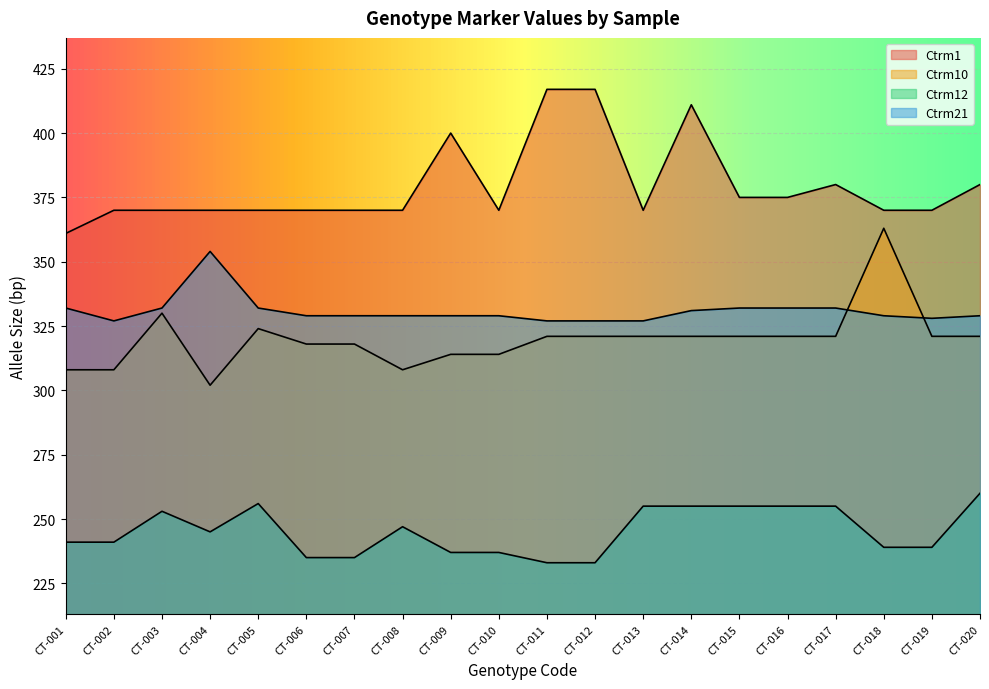

Reading left to right, what are all the values shown in this chart?

Ctrm1: 361	370	370	370	370	370	370	370	400	370	417	417	370	411	375	375	380	370	370	380
Ctrm10: 308	308	330	302	324	318	318	308	314	314	321	321	321	321	321	321	321	363	321	321
Ctrm12: 241	241	253	245	256	235	235	247	237	237	233	233	255	255	255	255	255	239	239	260
Ctrm21: 332	327	332	354	332	329	329	329	329	329	327	327	327	331	332	332	332	329	328	329